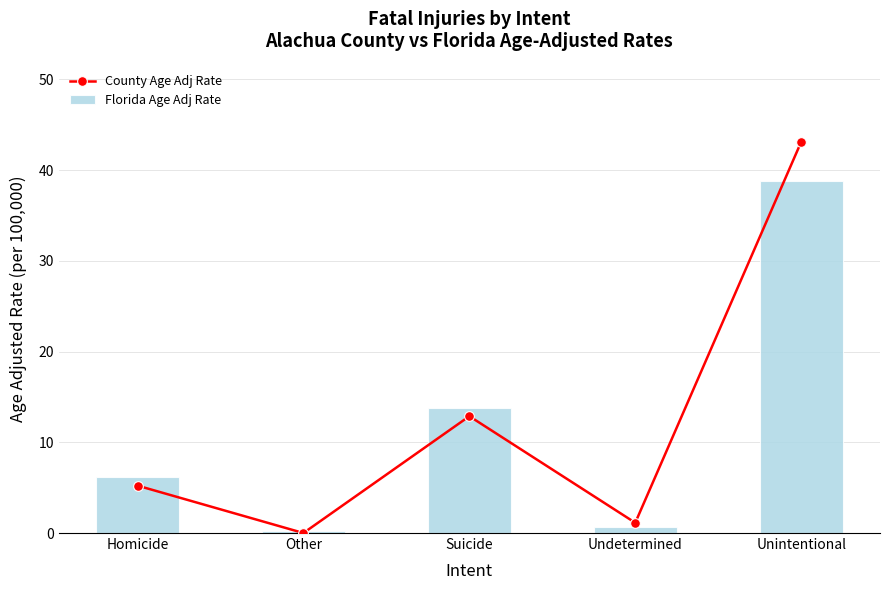

What is the value of the Florida Age Adj Rate bar at the 5th from the left?

38.7